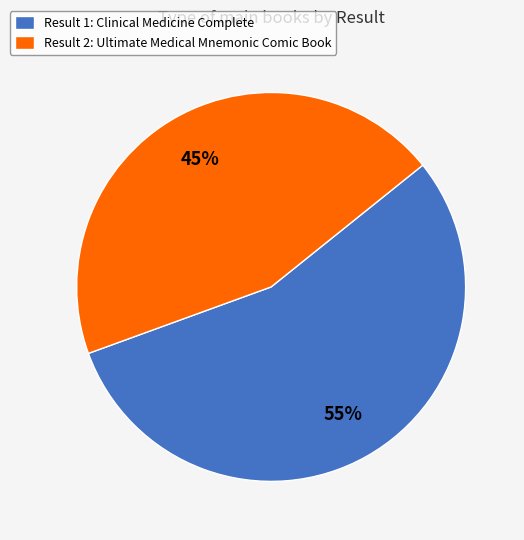

Rank the categories by value from lowest to highest.

Result 2: Ultimate Medical Mnemonic Comic Book, Result 1: Clinical Medicine Complete